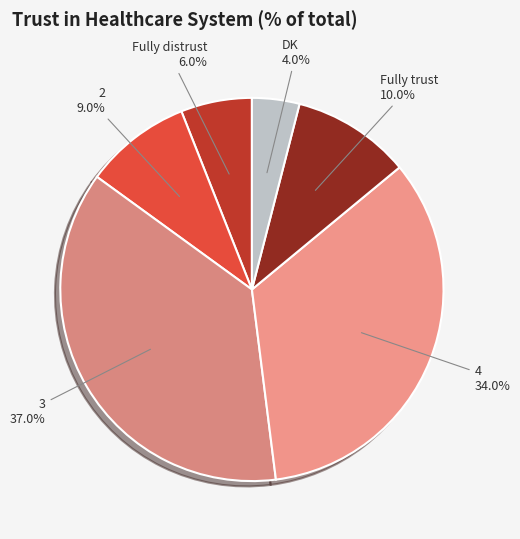

Does Fully distrust account for over 50% of the chart?

No